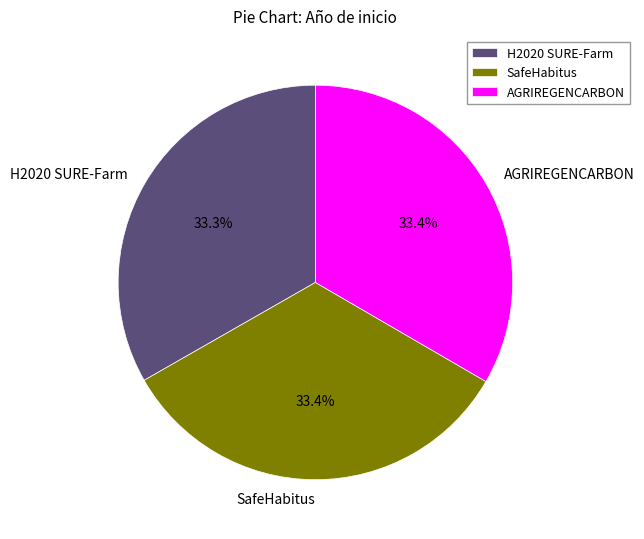

To the nearest percent, what is the average slice percentage?

33%